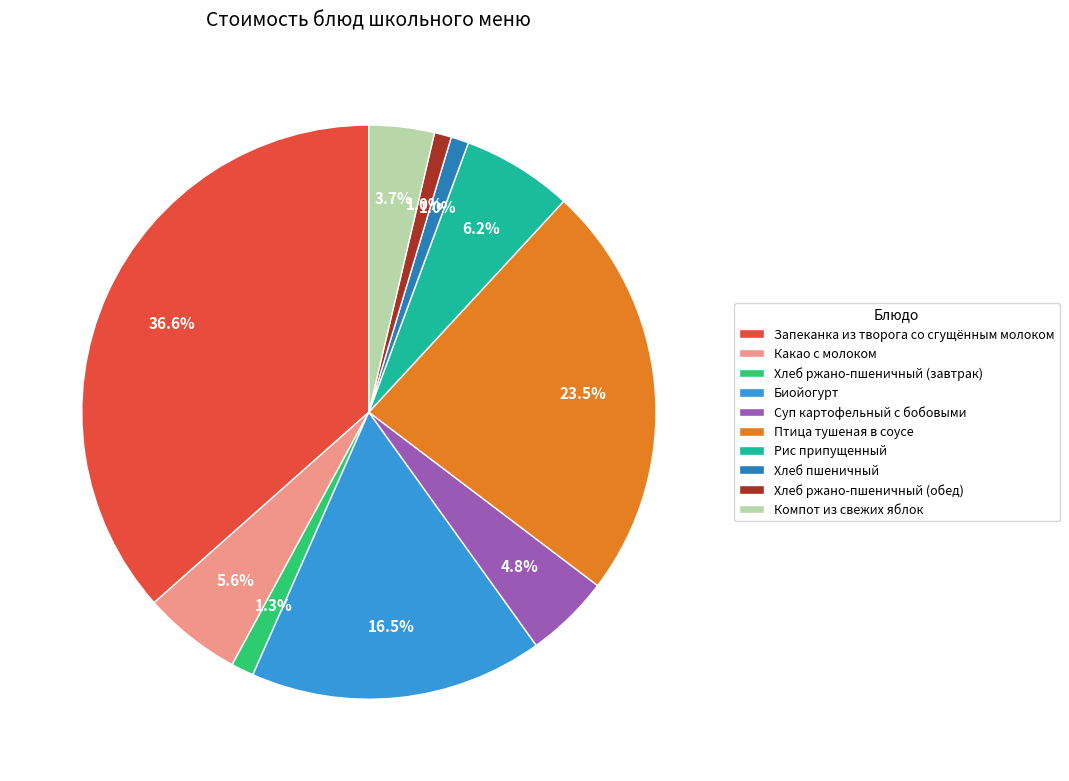

Is there a majority slice in this chart?

No